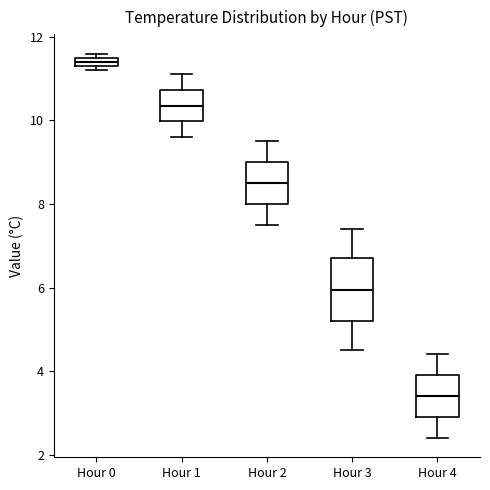

Where is the upper edge of the box for Hour 3 on the y-axis? The values are not printed on the chart, so give them approximately, as read against the axis.

6.8